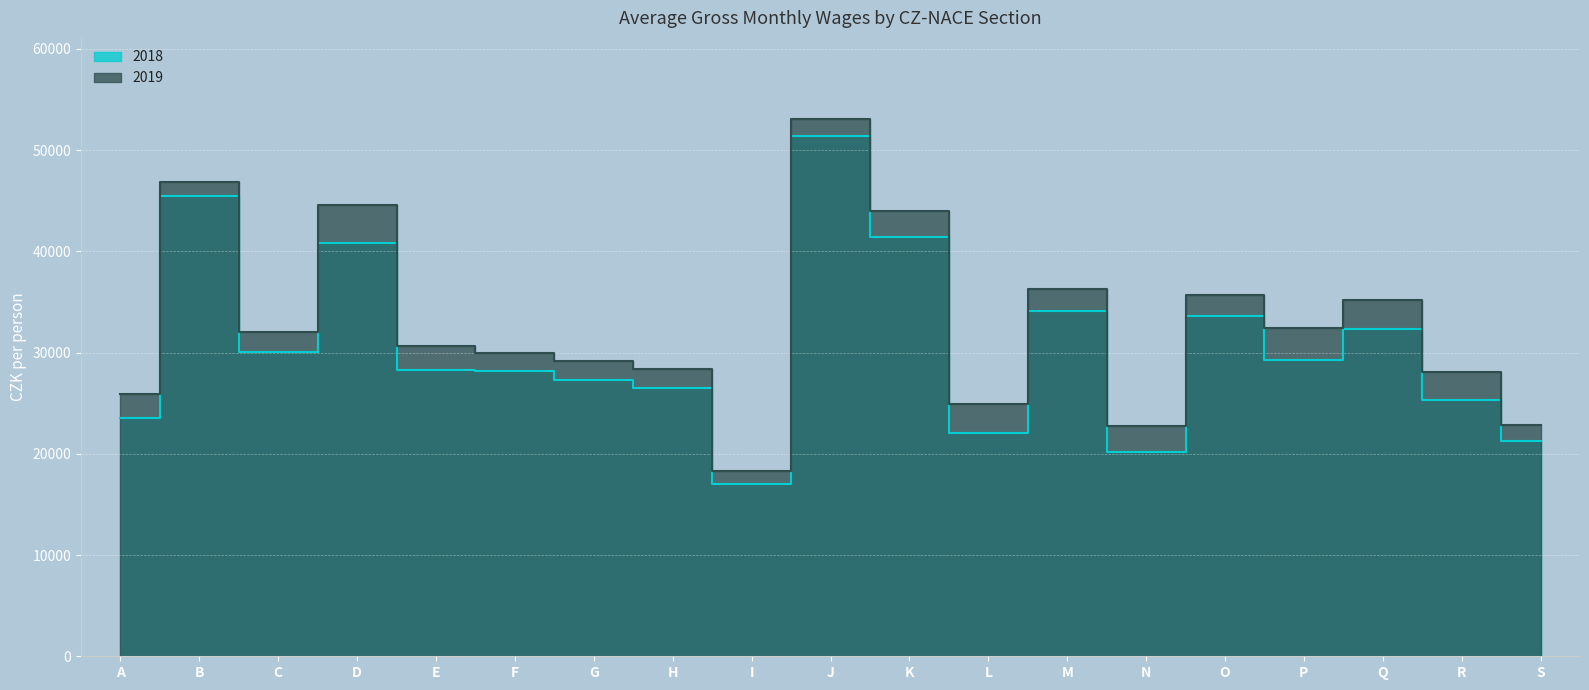

At D, list the series in order from largest to smallest.

2019, 2018